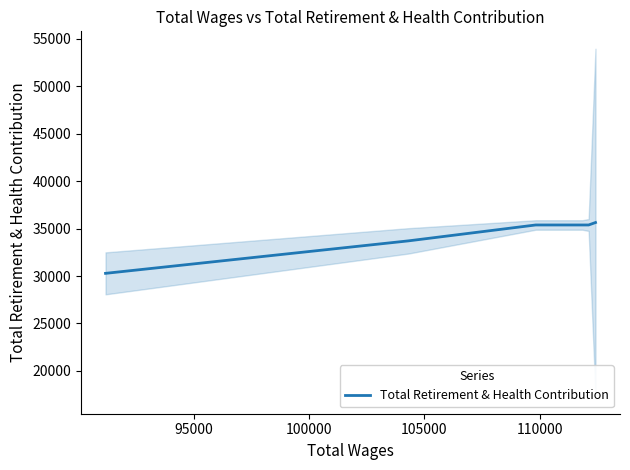

What is the smallest value displayed?

30284